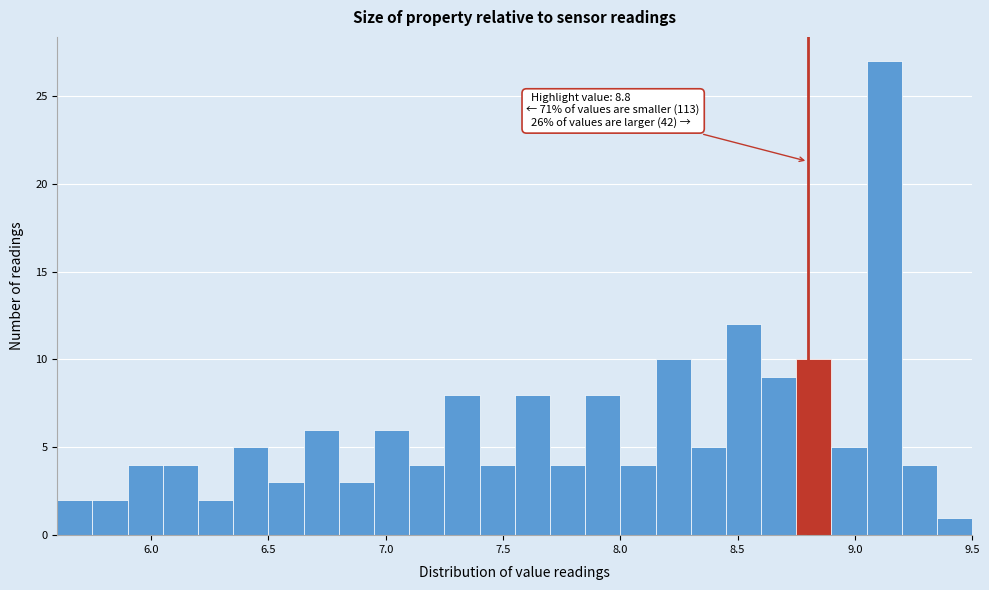

Around what value on the x-axis is the tallest bar? Give the approximate position of its centre, as read against the axis.

9.15